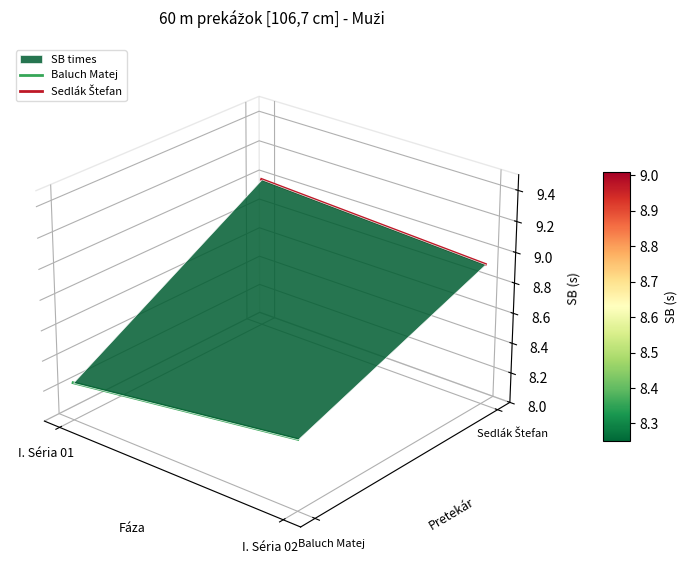

How many categories are shown in the chart?

2